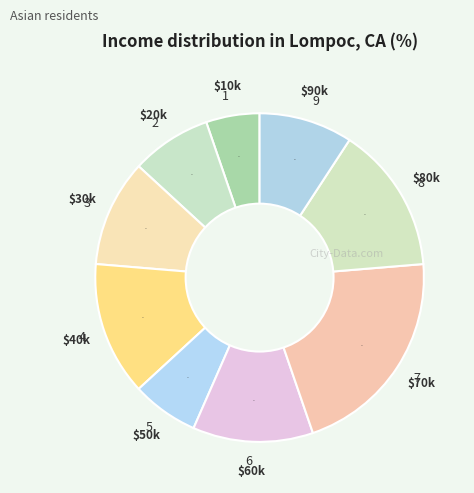

Is the sum of 6 and 3 greater than half?

No